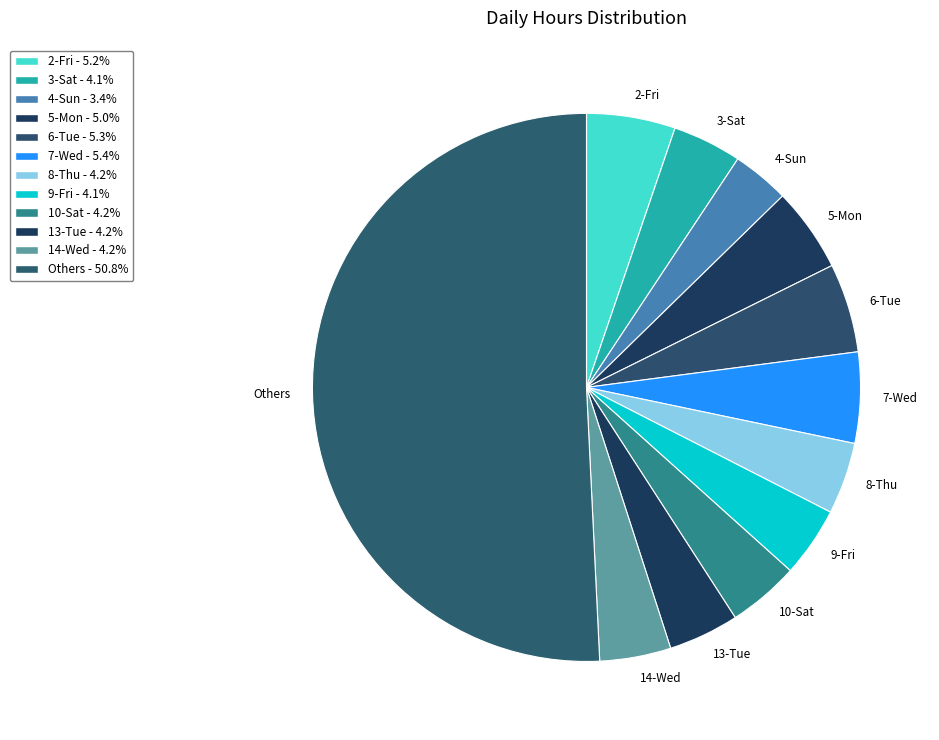

Between 8-Thu and 7-Wed, which is larger?

7-Wed